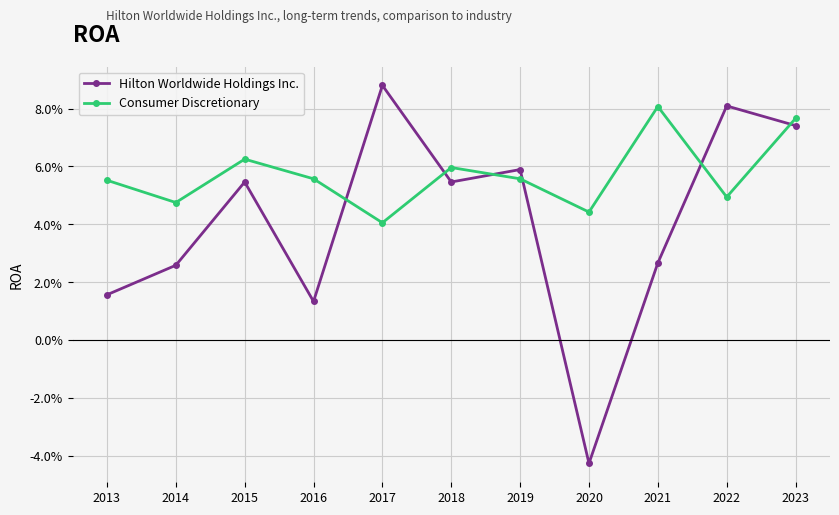

List the labels in order of Consumer Discretionary value, largest first.

2021, 2023, 2015, 2018, 2016, 2019, 2013, 2022, 2014, 2020, 2017